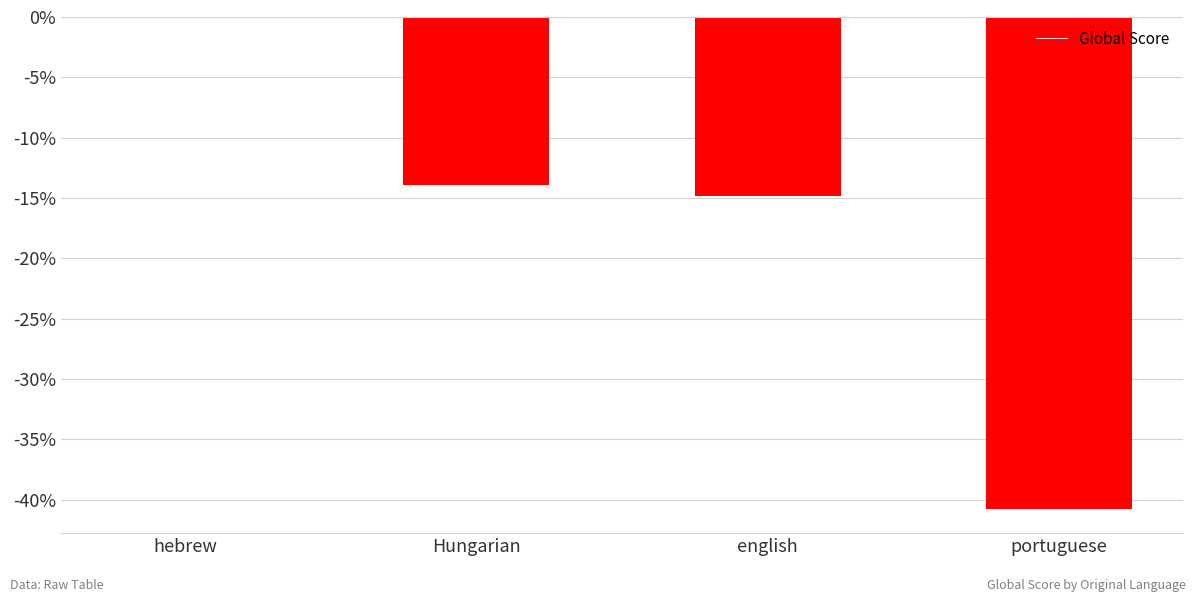

True or false: the data shows 0.0 at hebrew.

True